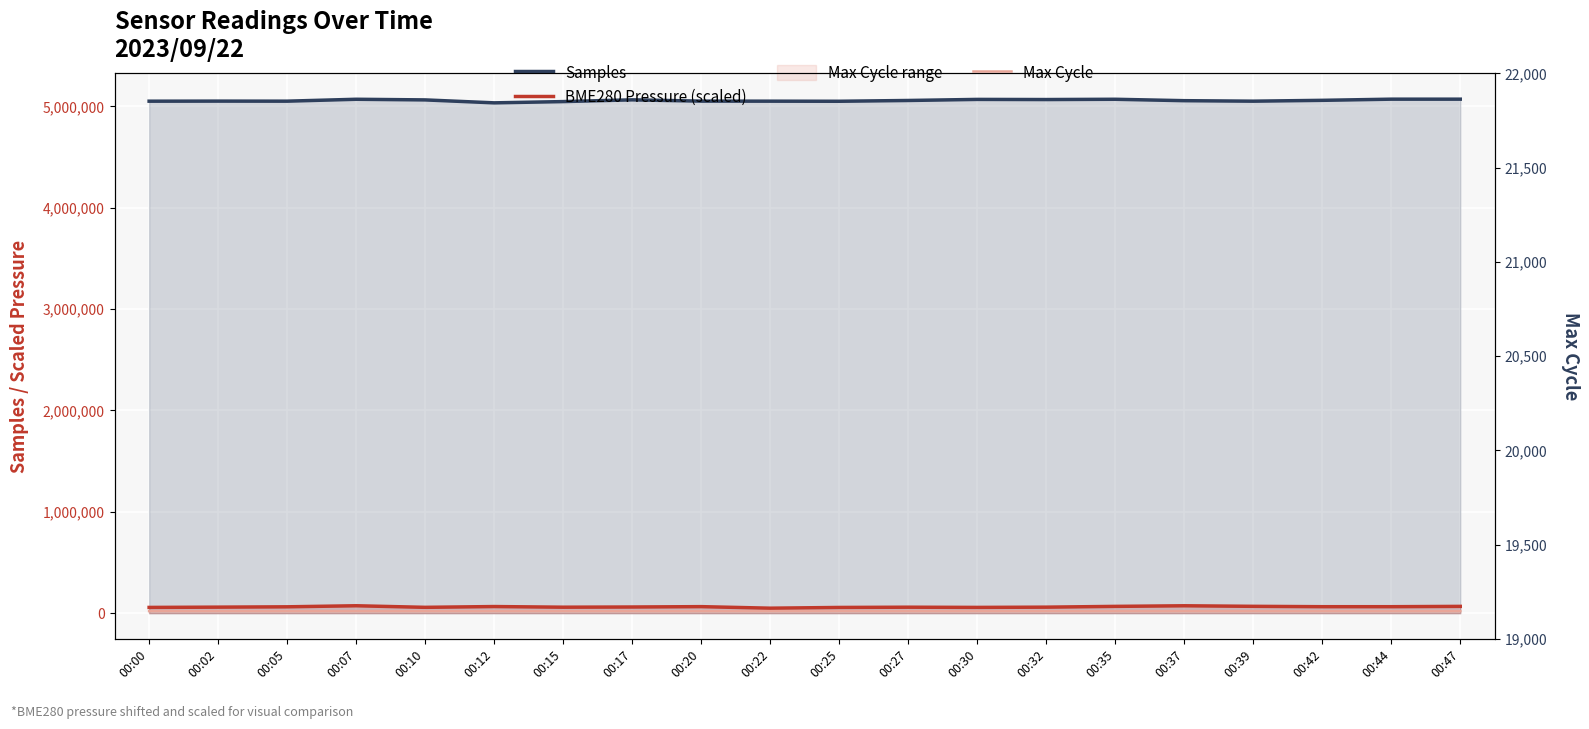

What is the average value of the Samples series?

5058243.2